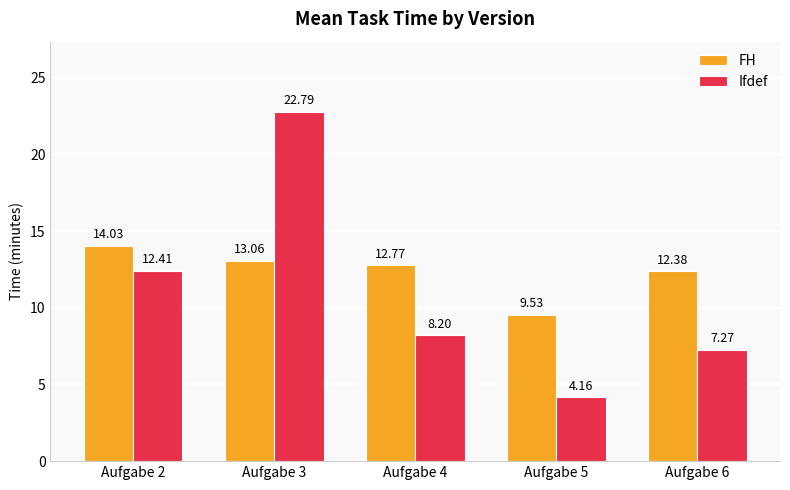

At which label does FH first exceed 12?

Aufgabe 2